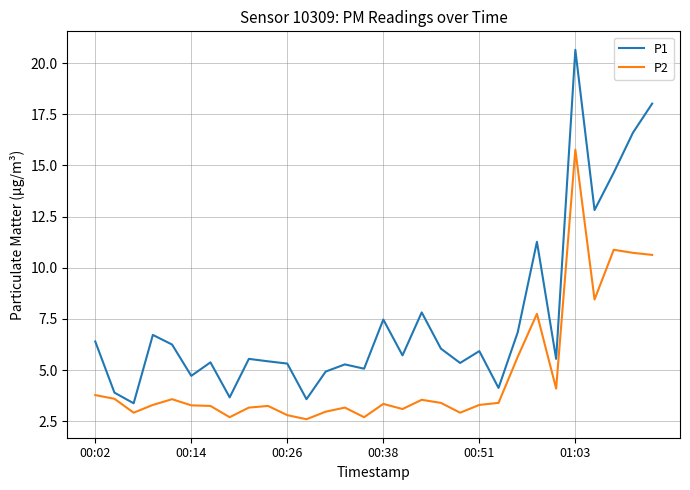

List the series in order of their peak value, lowest first.

P2, P1